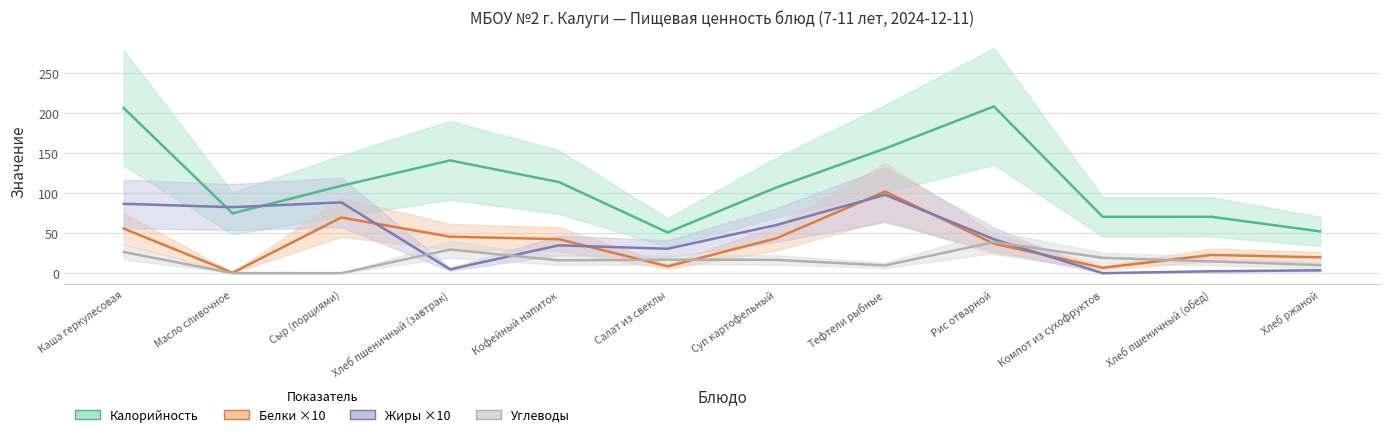

Is the value of Жиры at Хлеб ржаной greater than the value of Углеводы at Компот из сухофруктов?

No